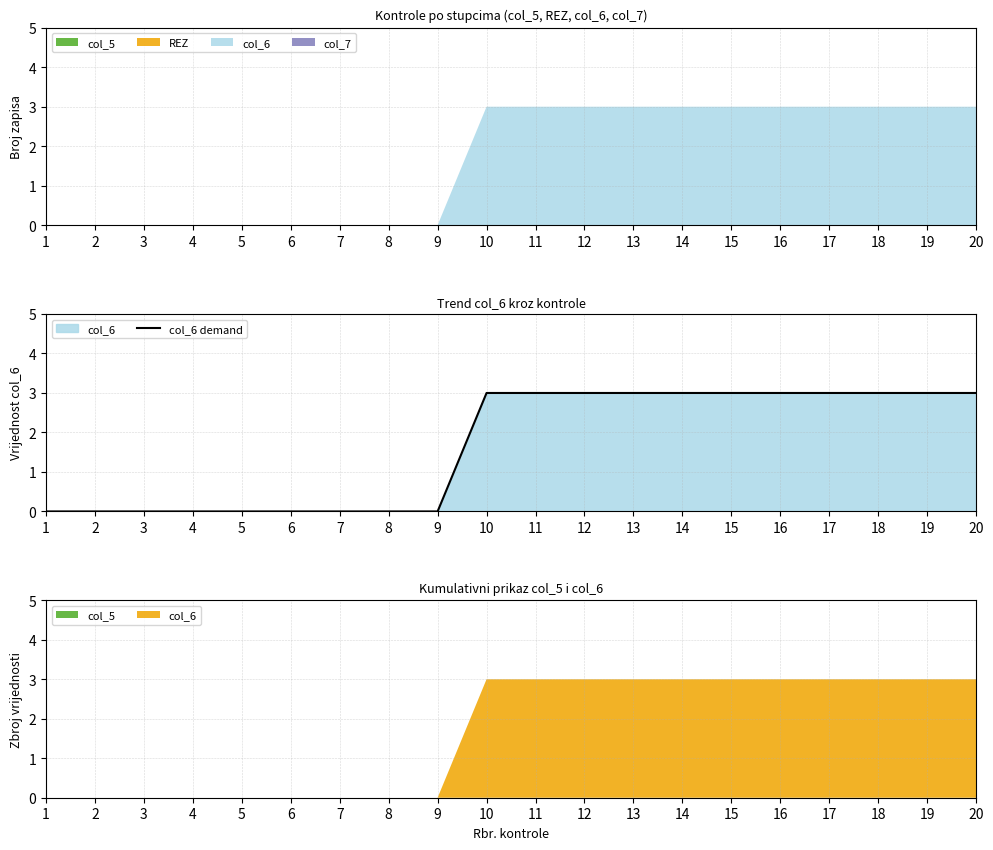

What value does the data have at 12?

3